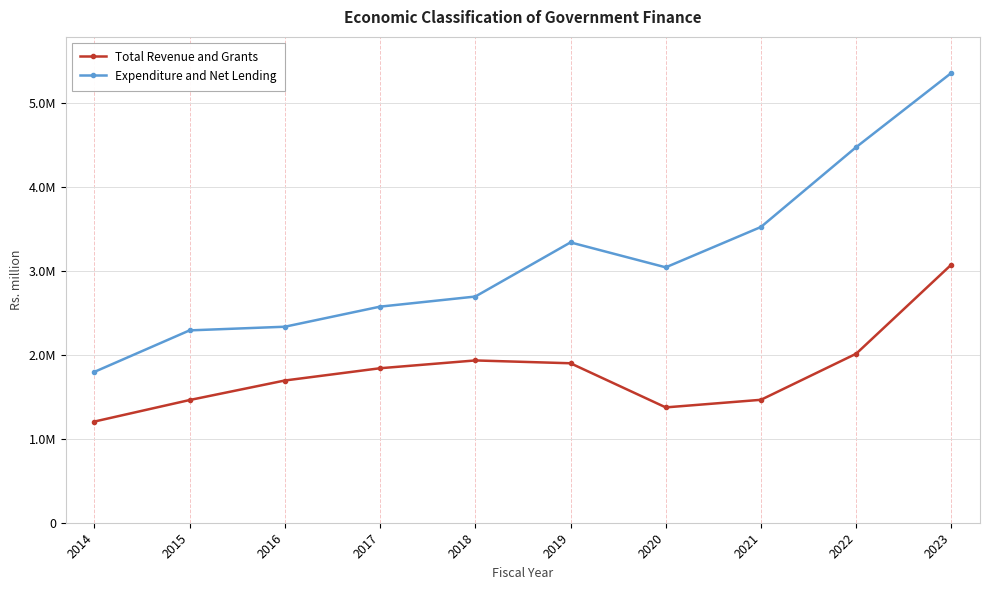

Does the chart have visible grid lines?

Yes